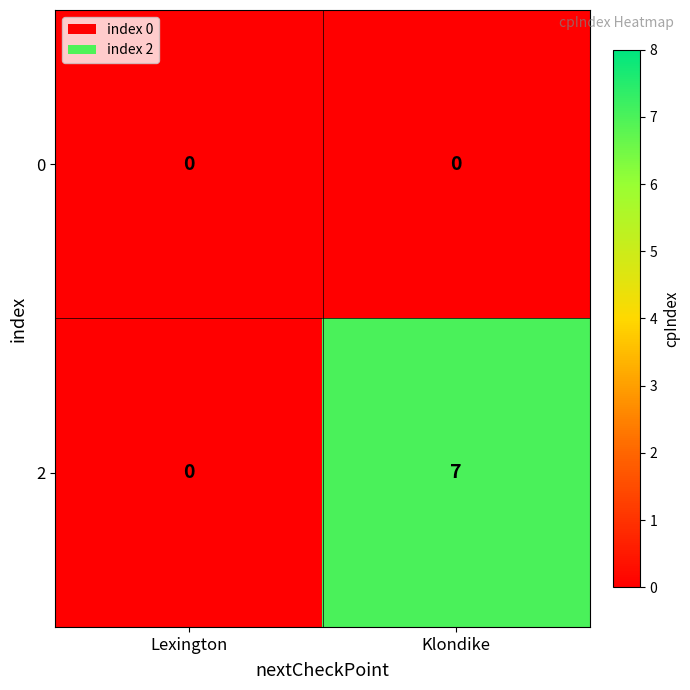

List the series in order of their overall mean, highest first.

2, 0